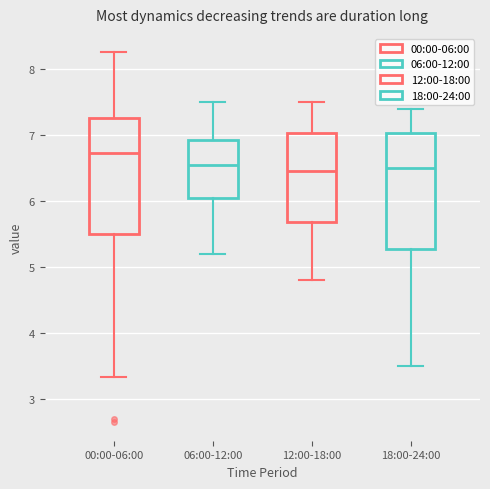

Reading left to right, transcribe this box plot: for each box, give where its median line is, the range the box spans, and where its two whiskers end, as read against the y-axis. The values are not printed on the chart, so give them approximately, as read against the axis.

00:00-06:00: median 6.7, box 5.5 to 7.3, whiskers 3.3 to 8.3
06:00-12:00: median 6.6, box 6.1 to 6.9, whiskers 5.2 to 7.5
12:00-18:00: median 6.5, box 5.7 to 7.0, whiskers 4.8 to 7.5
18:00-24:00: median 6.5, box 5.3 to 7.0, whiskers 3.5 to 7.4